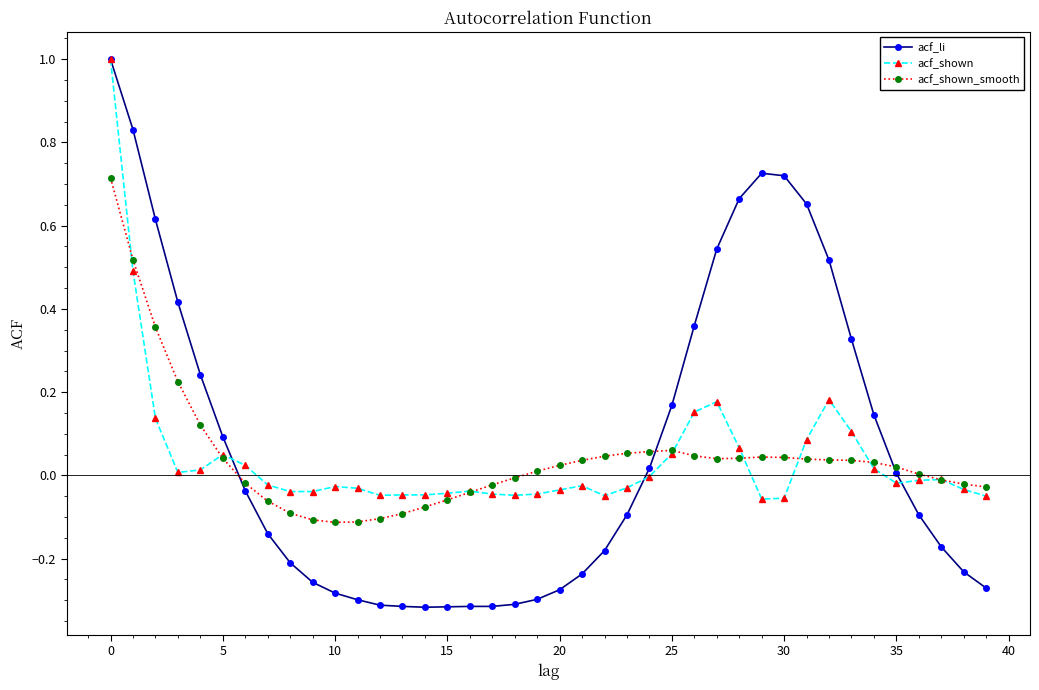

How many lines are shown in the chart?

3